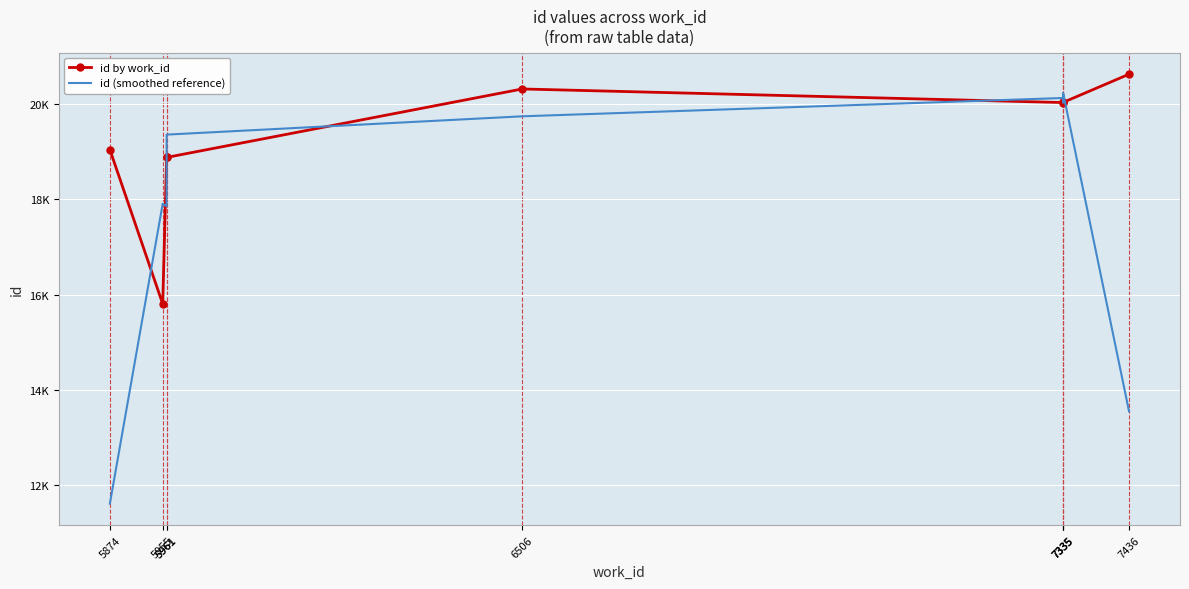

Between 7335 and 5874, which is larger?

7335